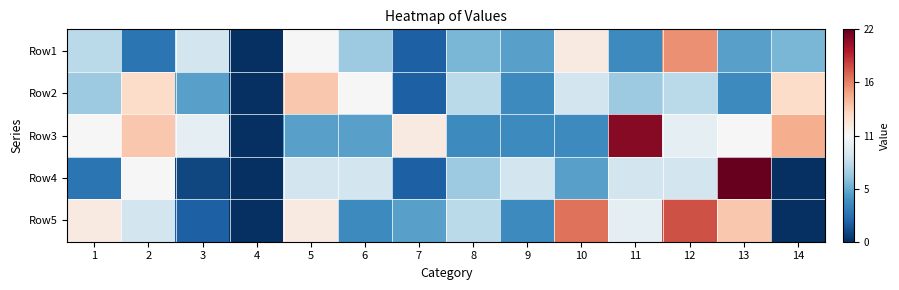

Which series changed the most between 3 and 12?

Row5